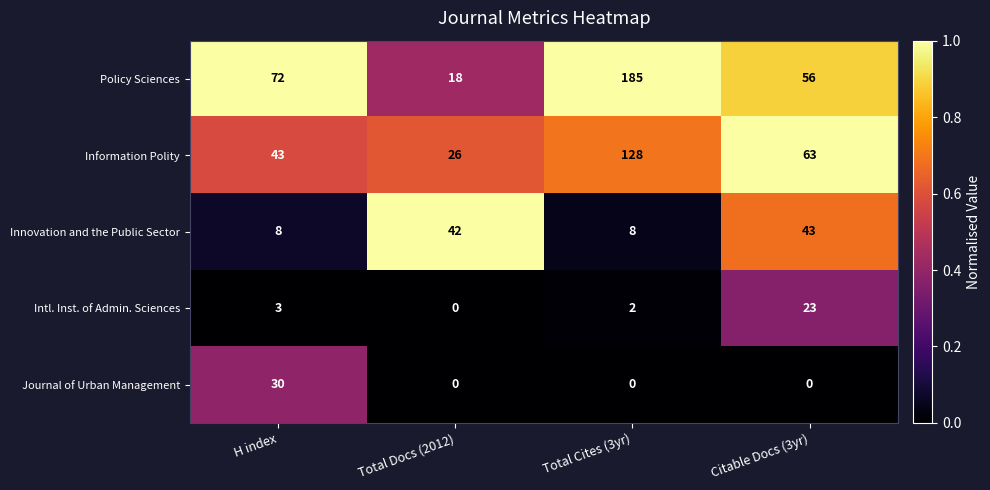

What is the total value across all series at Total Docs (2012)?

86